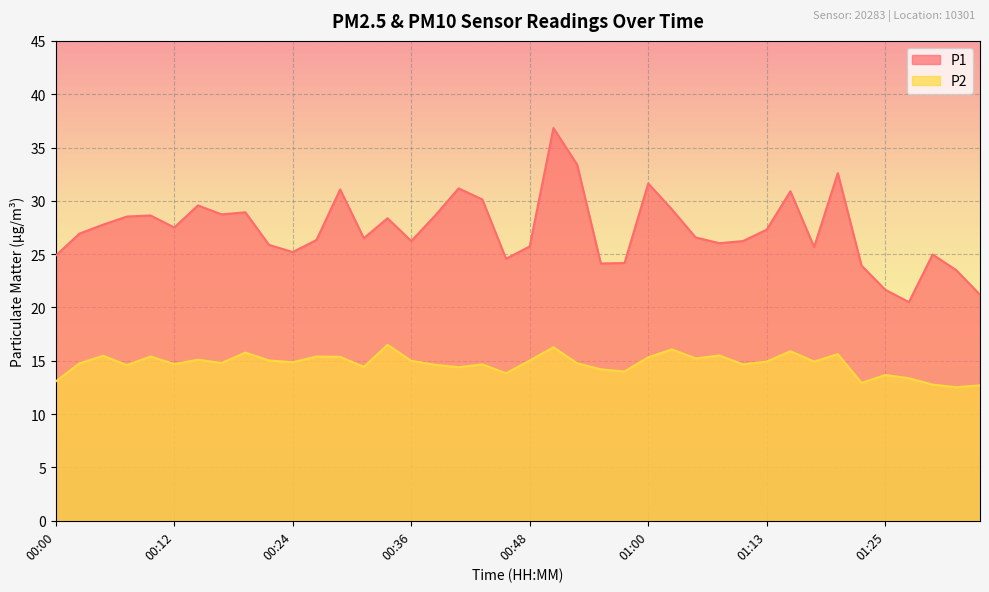

What is the smallest value displayed?

12.5